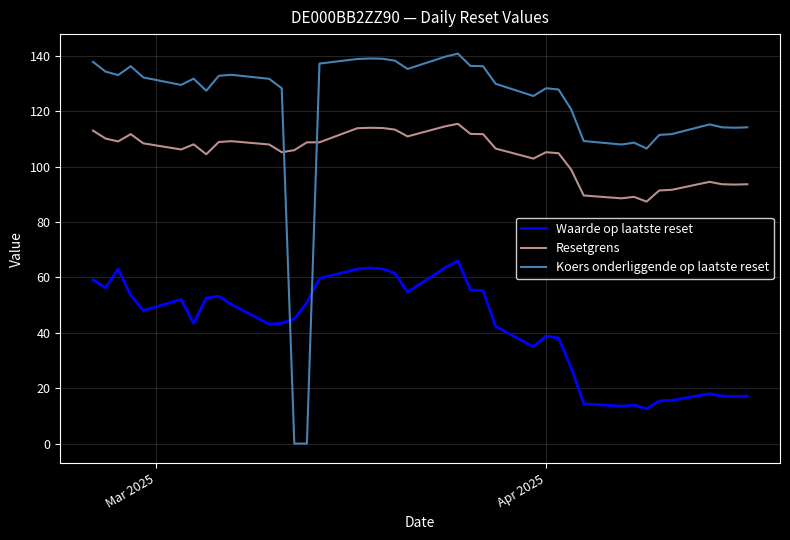

Which series has the widest spread of values?

Koers onderliggende op laatste reset